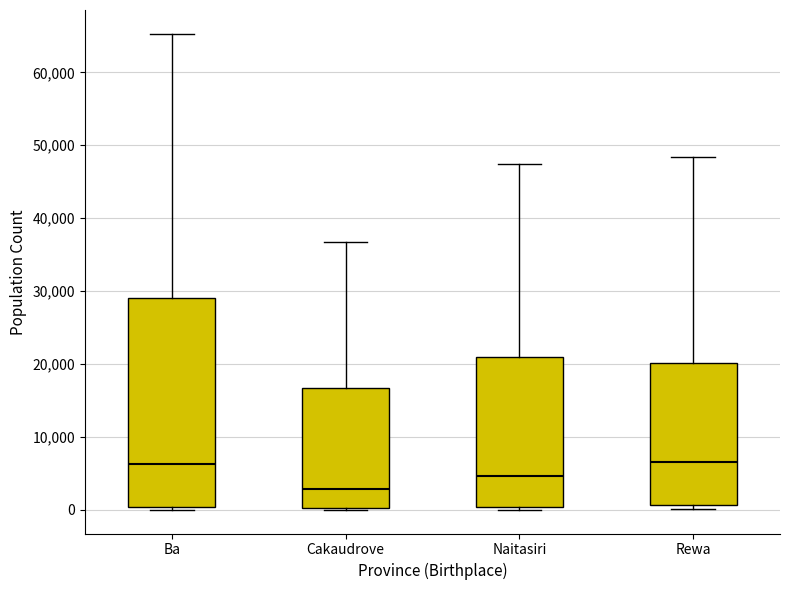

Reading left to right, transcribe this box plot: for each box, give where its median line is, the range the box spans, and where its two whiskers end, as read against the y-axis. The values are not printed on the chart, so give them approximately, as read against the axis.

Ba: median 6000, box 0 to 29000, whiskers 0 (just below the box's lower edge) to 65000
Cakaudrove: median 3000, box 0 to 17000, whiskers 0 to 37000
Naitasiri: median 5000, box 0 to 21000, whiskers 0 (just below the box's lower edge) to 47000
Rewa: median 7000, box 1000 to 20000, whiskers 0 to 48000